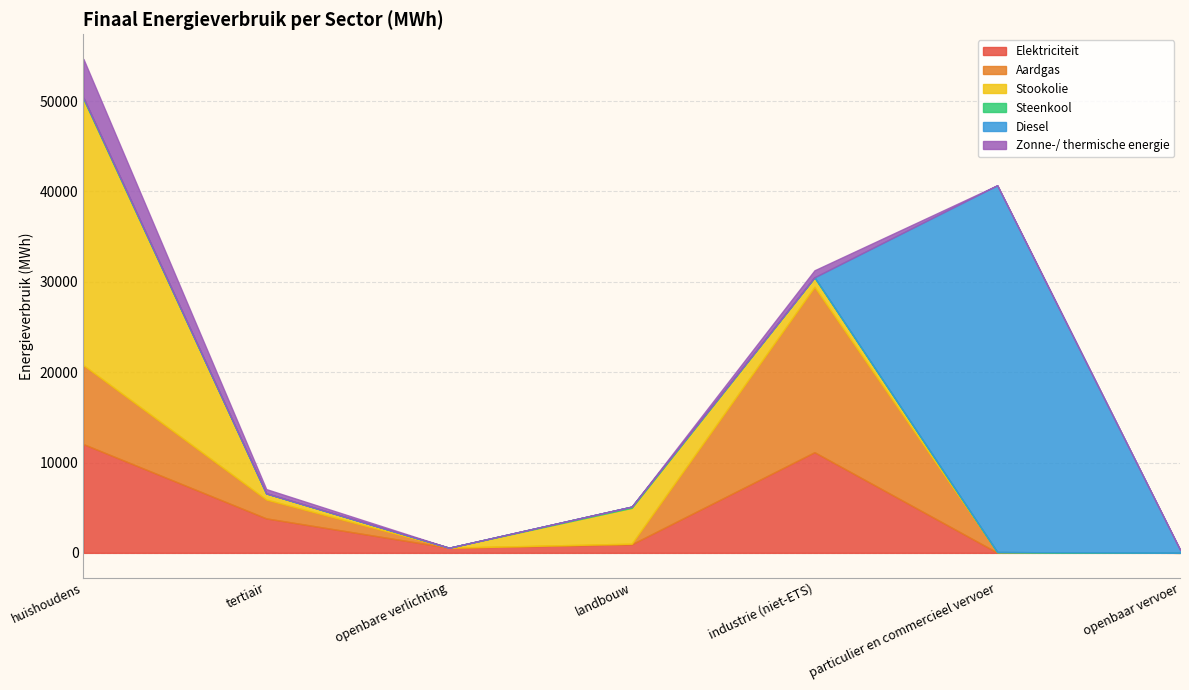

How many categories are shown in the chart?

7